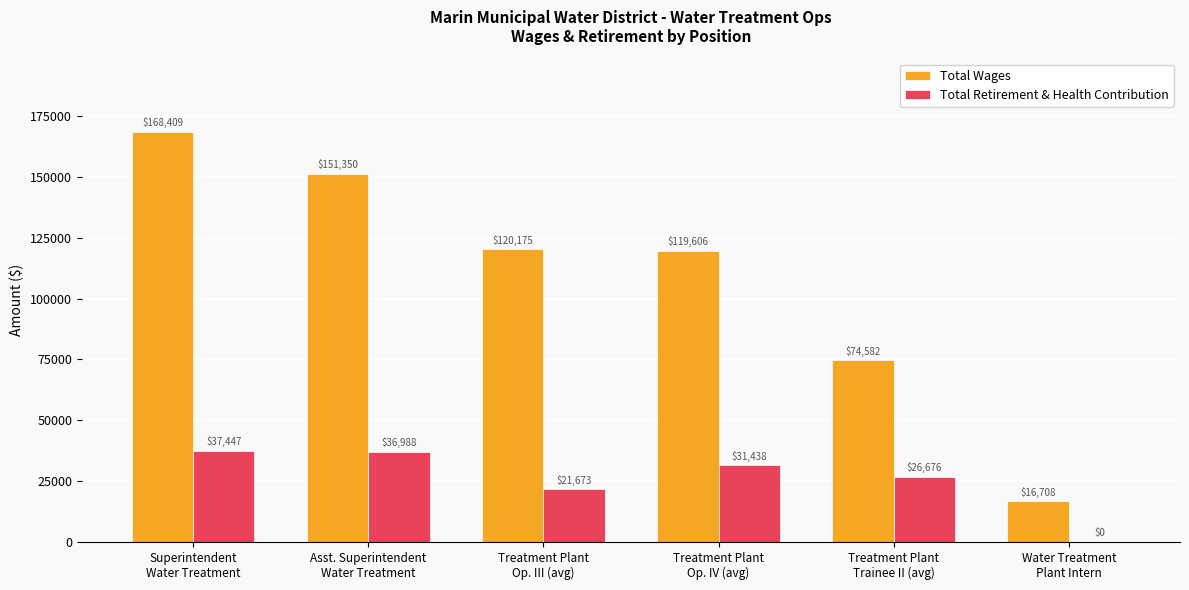

At which category is the sum across all series the highest?

Superintendent
Water Treatment